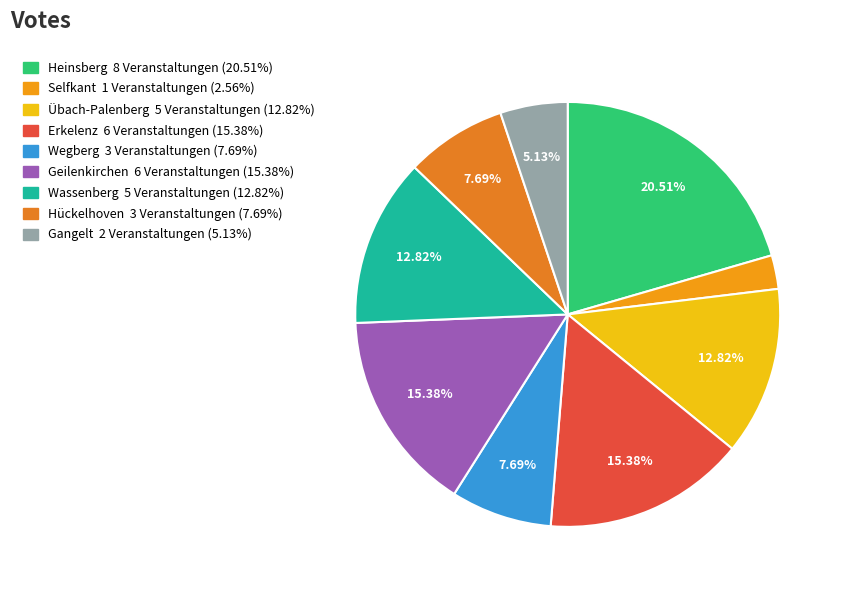

How many slices are in this pie chart?

9